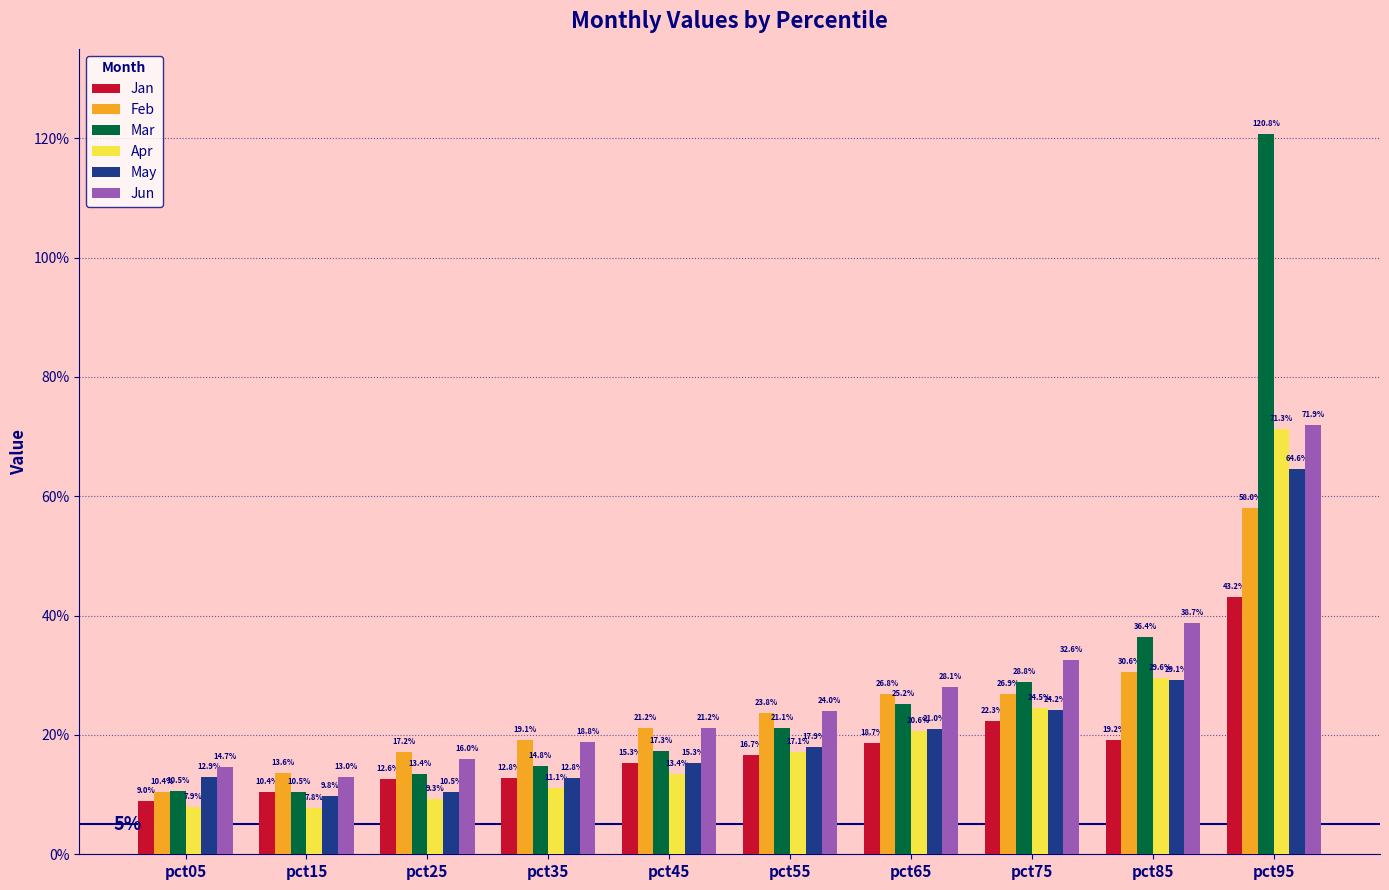

Reading right to left, transcribe all the data shown in this chart.

Jan: 0.4	0.2	0.2	0.2	0.2	0.2	0.1	0.1	0.1	0.1
Feb: 0.6	0.3	0.3	0.3	0.2	0.2	0.2	0.2	0.1	0.1
Mar: 1.2	0.4	0.3	0.3	0.2	0.2	0.1	0.1	0.1	0.1
Apr: 0.7	0.3	0.2	0.2	0.2	0.1	0.1	0.1	0.1	0.1
May: 0.6	0.3	0.2	0.2	0.2	0.2	0.1	0.1	0.1	0.1
Jun: 0.7	0.4	0.3	0.3	0.2	0.2	0.2	0.2	0.1	0.1